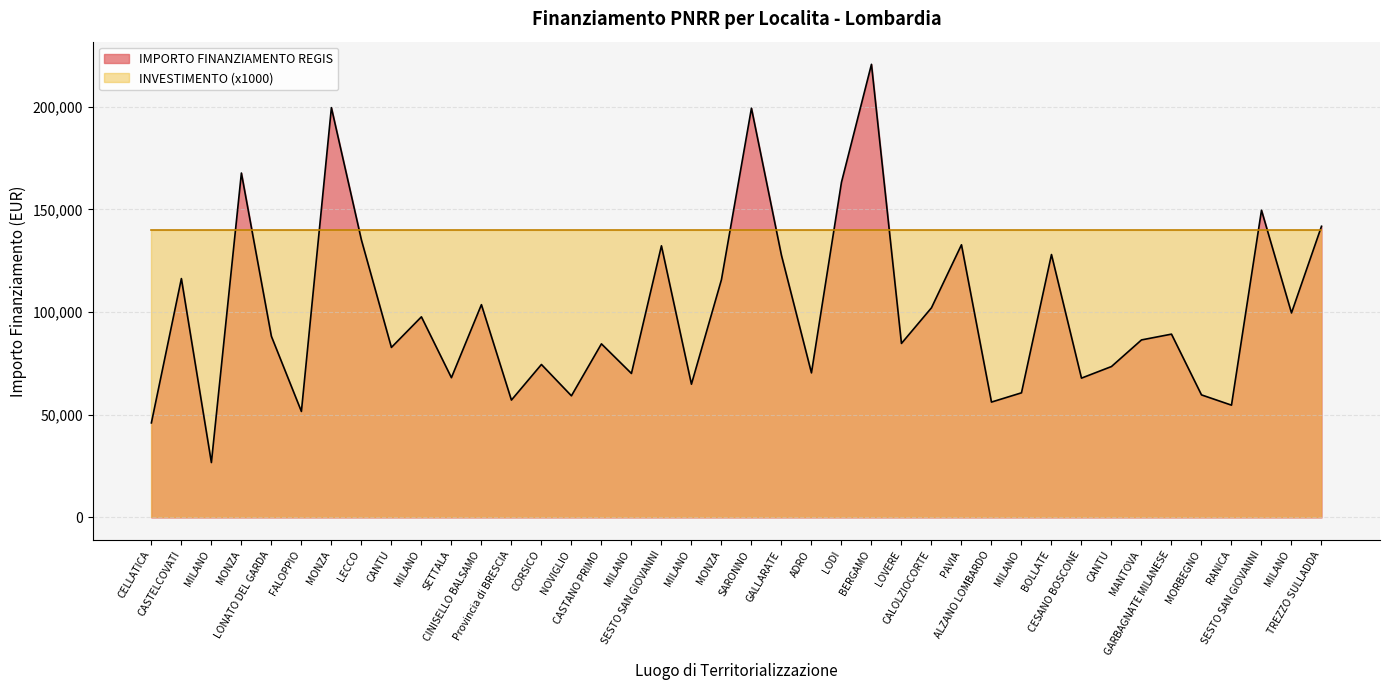

What is the average value?

100255.1